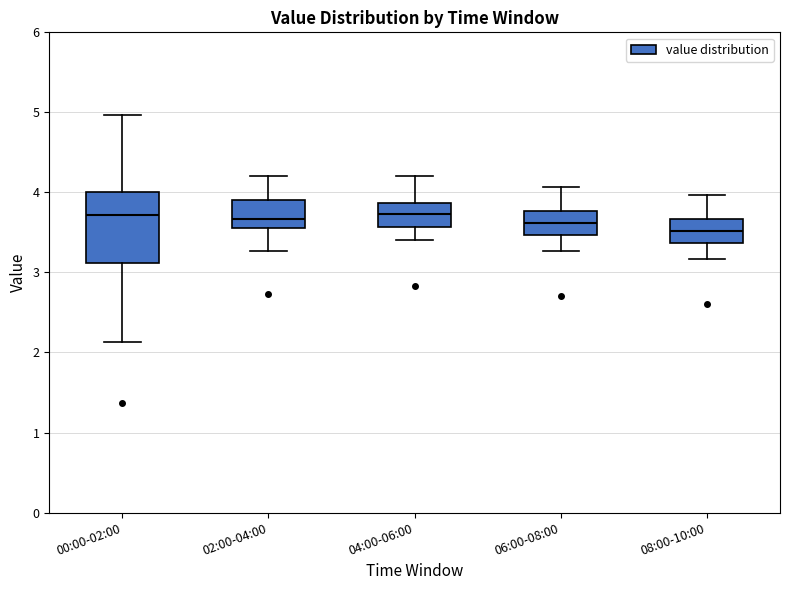

Which box's median line is the lowest?

08:00-10:00